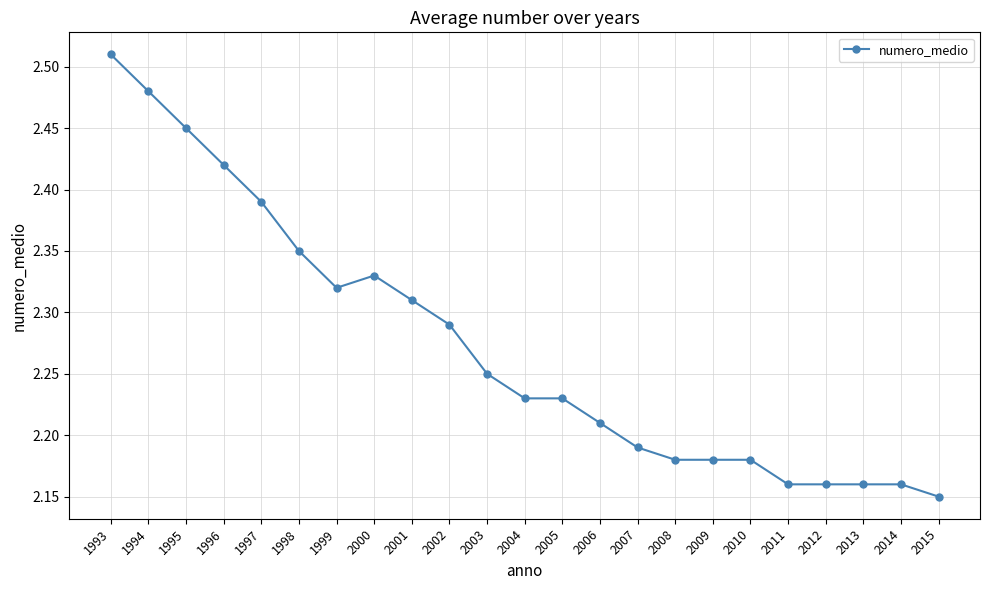

What is the sum of all values?

52.3